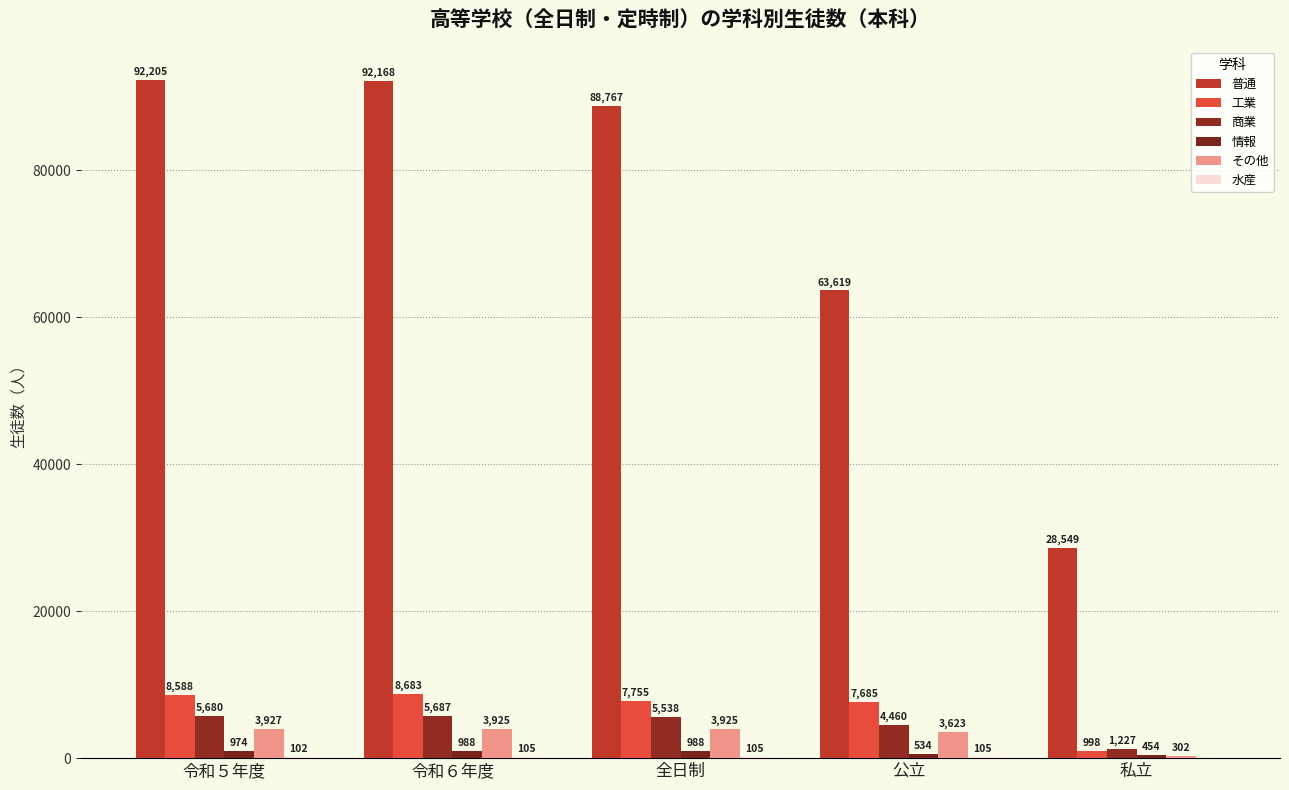

Count the number of data series in this chart.

6